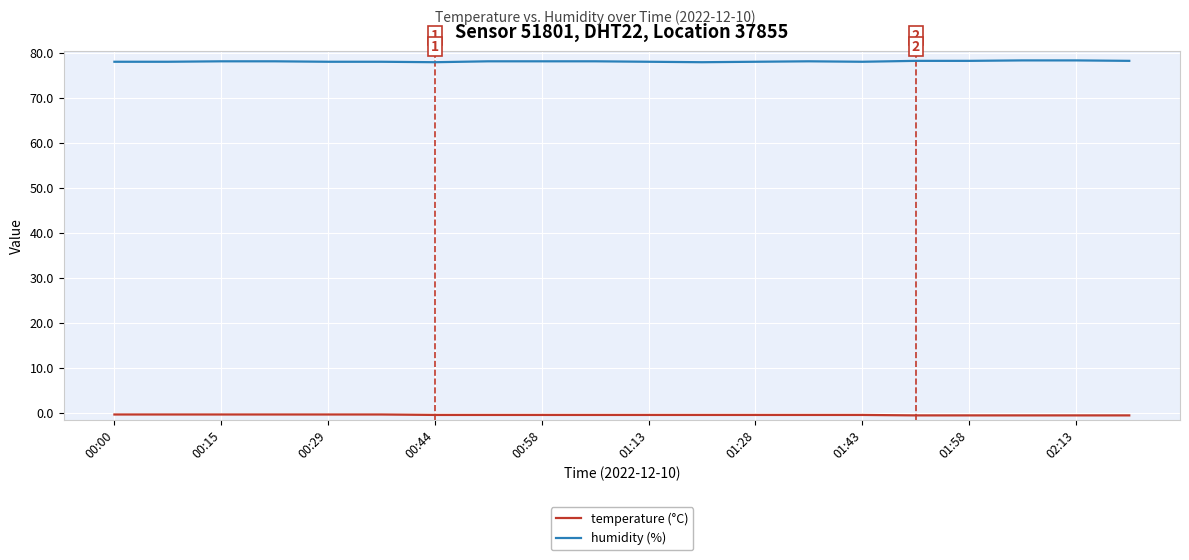

Which series has the largest total across all categories?

humidity (%)